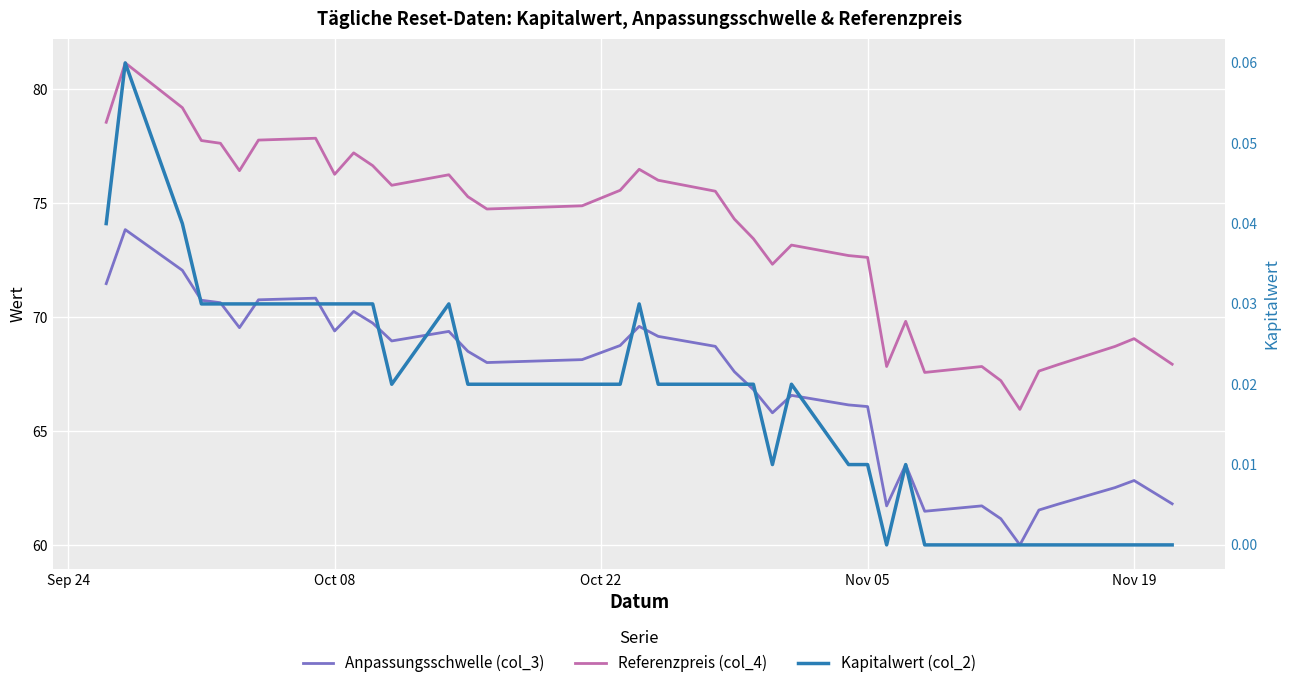

Reading right to left, list all the values displayed in this chart.

Anpassungsschwelle (col_3): 61.8	62.3	62.8	62.5	61.8	61.6	60.0	61.2	61.7	61.5	63.5	61.7	66.1	66.2	66.6	65.8	66.8	67.6	68.7	69.2	69.6	68.8	68.5	68.1	68.0	68.5	69.4	69.0	69.7	70.3	69.4	70.8	70.8	69.5	70.6	70.7	72.1	73.8	71.5
Referenzpreis (col_4): 67.9	68.5	69.1	68.7	67.9	67.6	66.0	67.2	67.8	67.6	69.8	67.8	72.6	72.7	73.2	72.3	73.4	74.3	75.5	76.0	76.5	75.6	75.2	74.9	74.7	75.3	76.2	75.8	76.6	77.2	76.3	77.8	77.8	76.4	77.6	77.7	79.2	81.1	78.5
Kapitalwert (col_2): 0.0	0.0	0.0	0.0	0.0	0.0	0.0	0.0	0.0	0.0	0.0	0.0	0.0	0.0	0.0	0.0	0.0	0.0	0.0	0.0	0.0	0.0	0.0	0.0	0.0	0.0	0.0	0.0	0.0	0.0	0.0	0.0	0.0	0.0	0.0	0.0	0.0	0.1	0.0